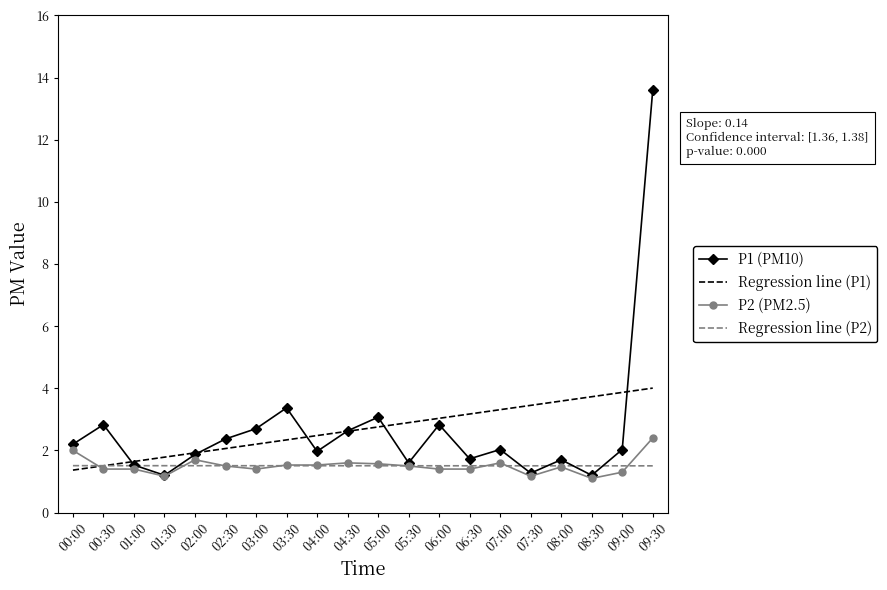

What is the spread (max minus min) of values at 00:00?

0.8